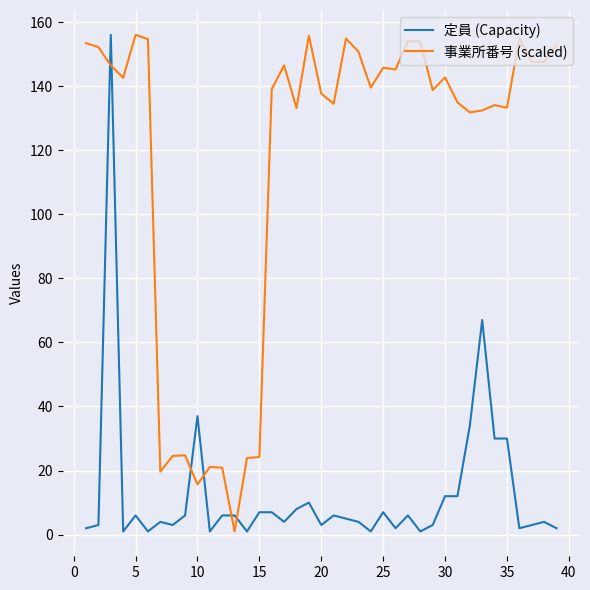

Which series has the largest total across all categories?

事業所番号 (scaled)